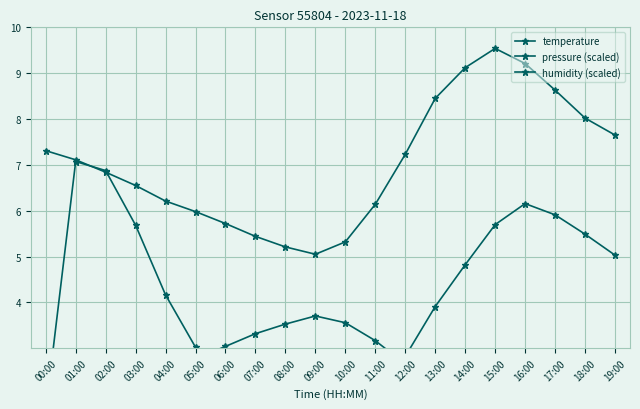

Between 02:00 and 19:00, which series saw the biggest shift?

pressure (scaled)